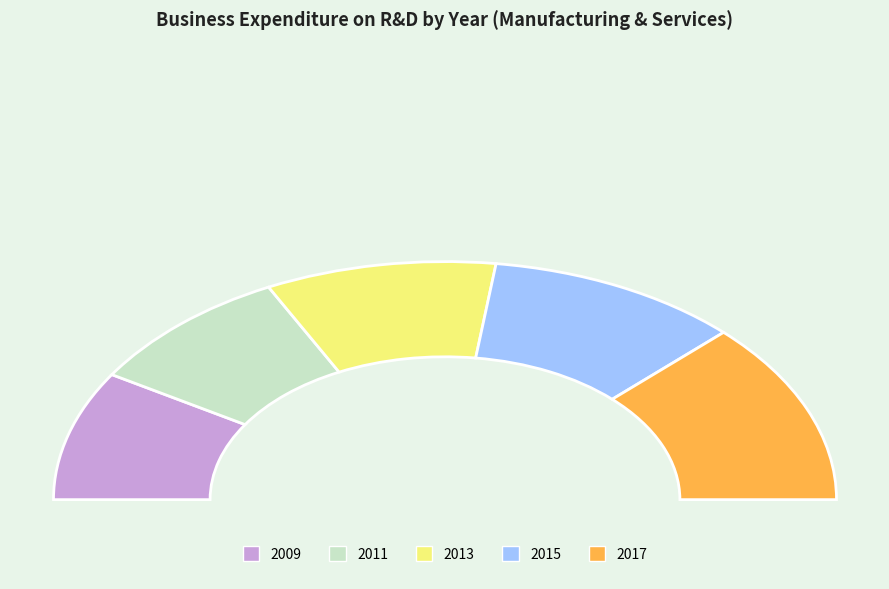

What is the ratio of the value at 2011 to the value at 2017?

0.7